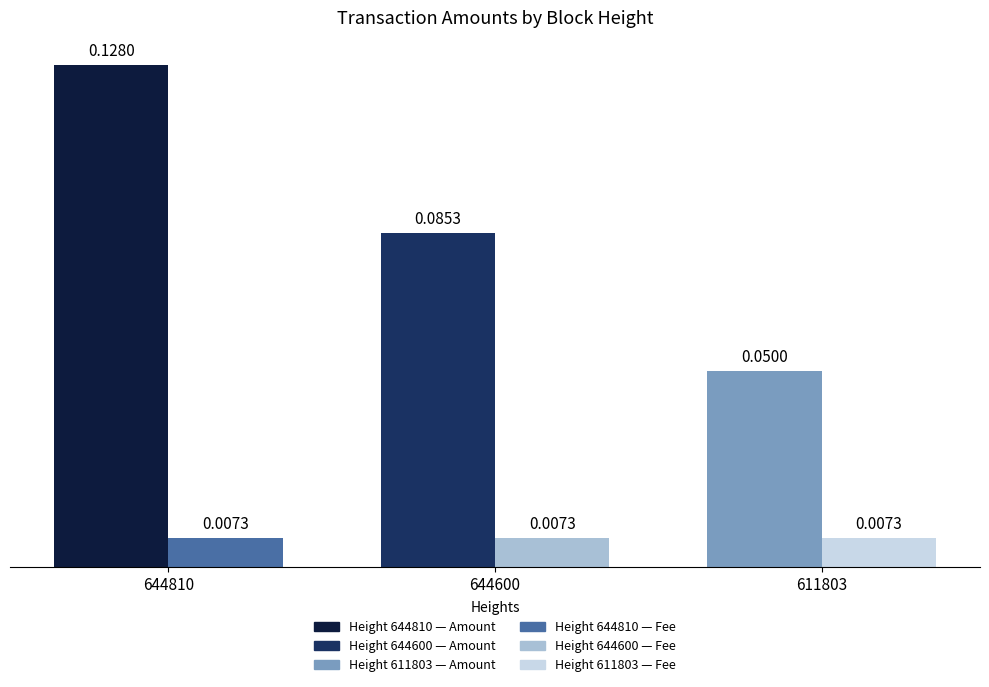

At which category is the sum across all series the highest?

644810